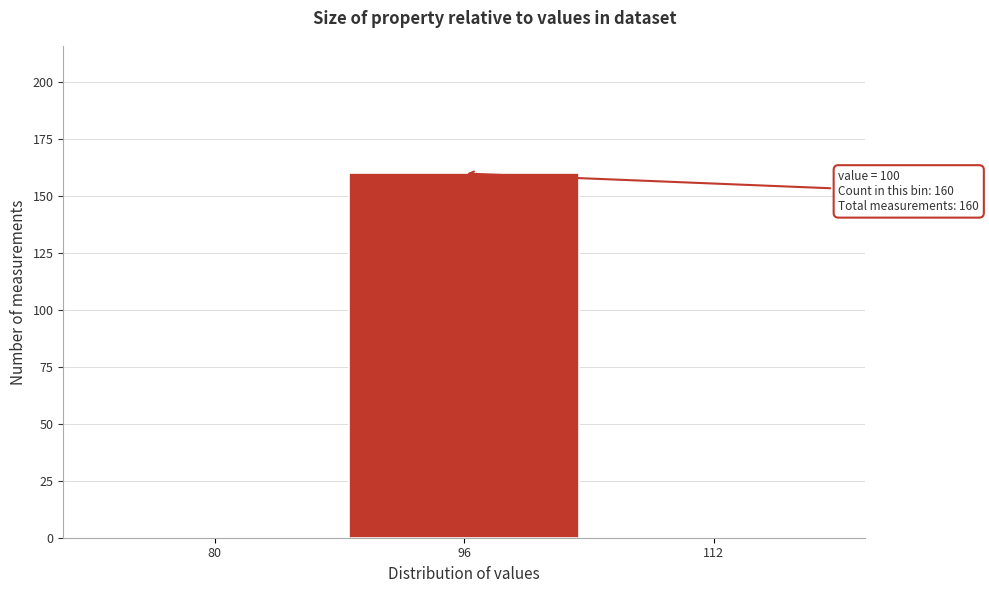

Reading left to right, extract all data points from this chart.

80=0	96=160	112=0